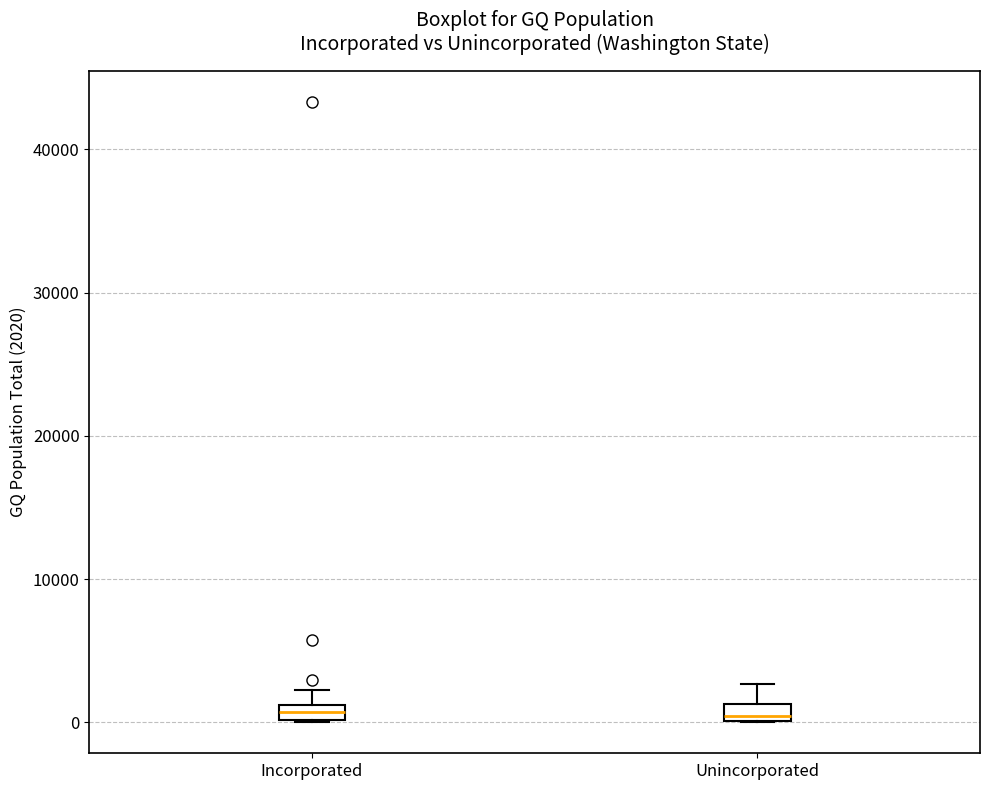

Where does the upper whisker of the box for Unincorporated end on the y-axis? The values are not printed on the chart, so give them approximately, as read against the axis.

3000